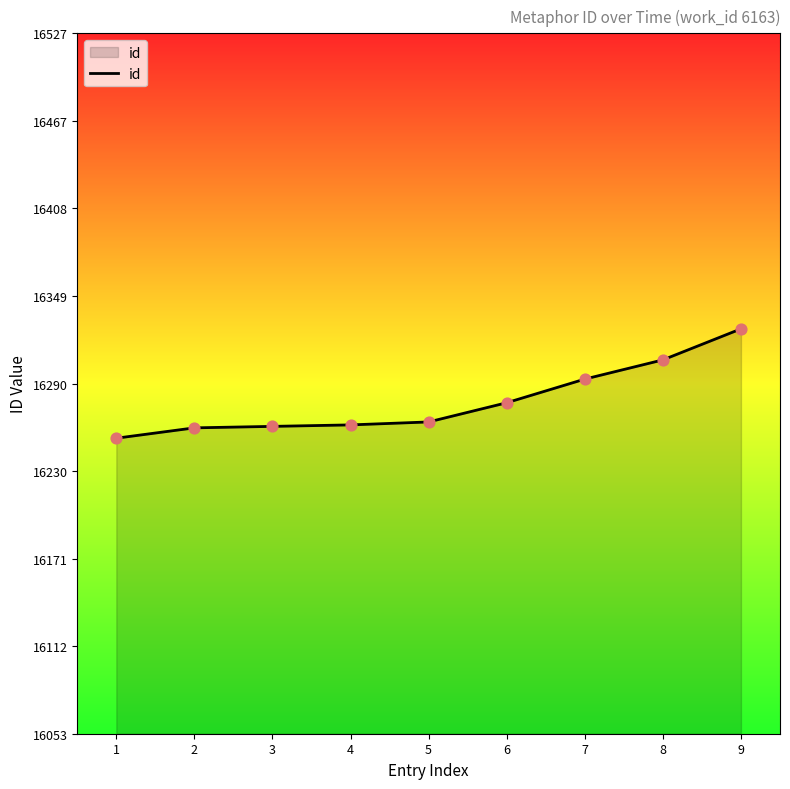

Approximately how many times larger is the value at 9 compared to 2?

1.0